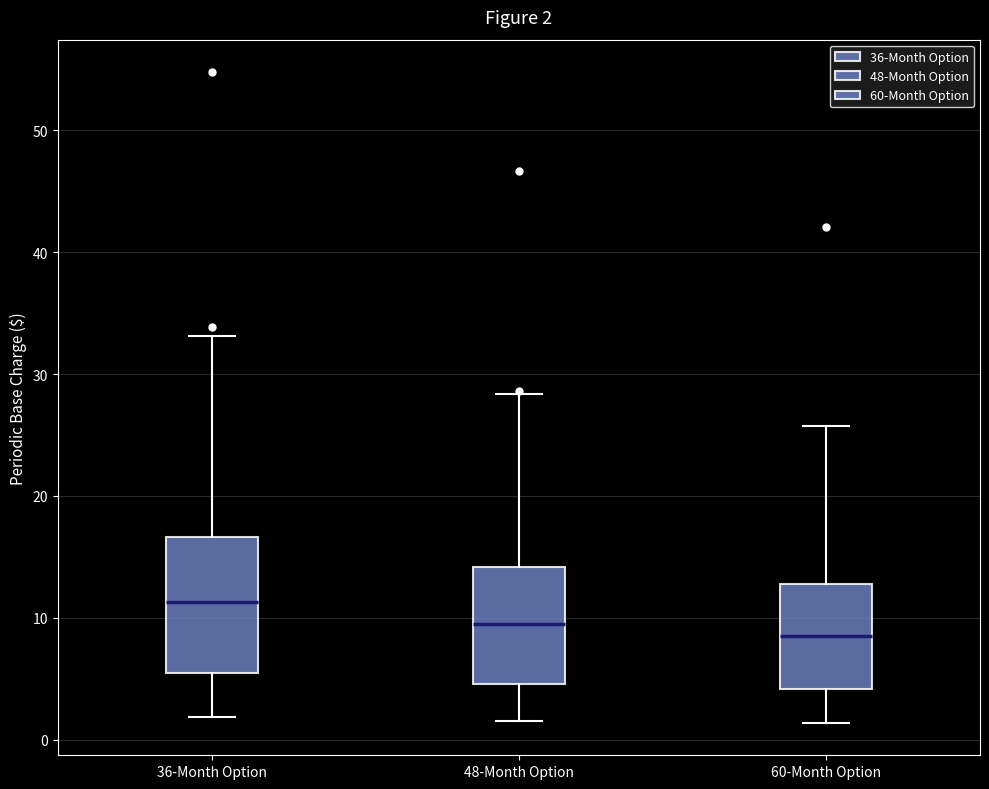

Which box is the tallest, from its lower edge to its upper edge?

36-Month Option